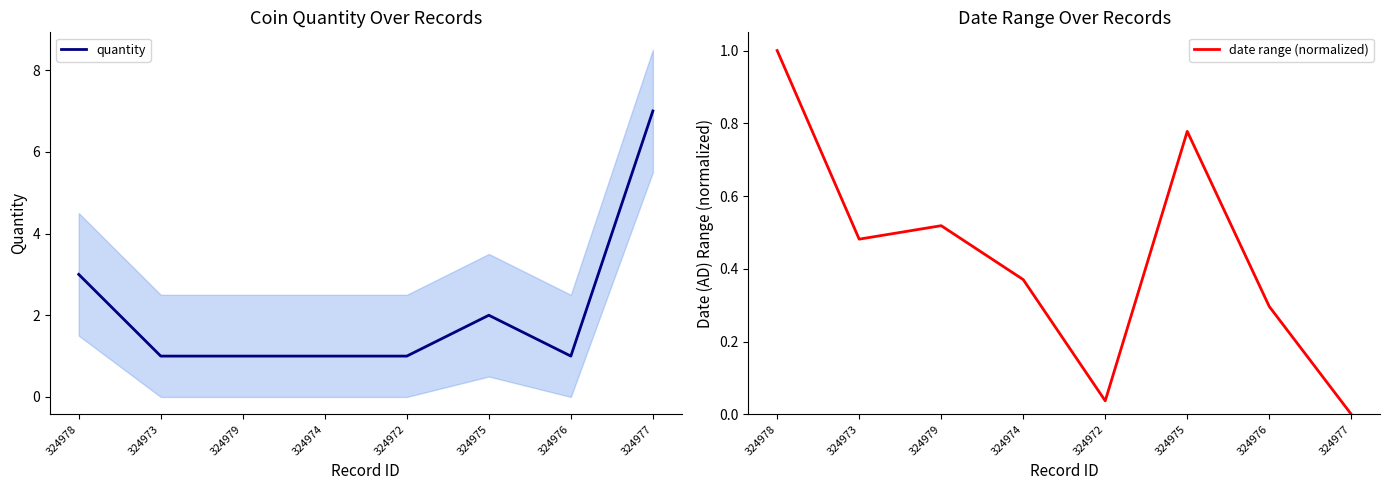

Reading left to right, what are all the values shown in this chart?

quantity: 3.0	1.0	1.0	1.0	1.0	2.0	1.0	7.0
date range (normalized): 1.0	0.5	0.5	0.4	0.0	0.8	0.3	0.0